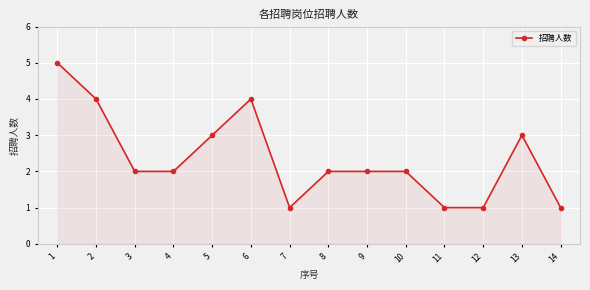

What is the smallest value displayed?

1